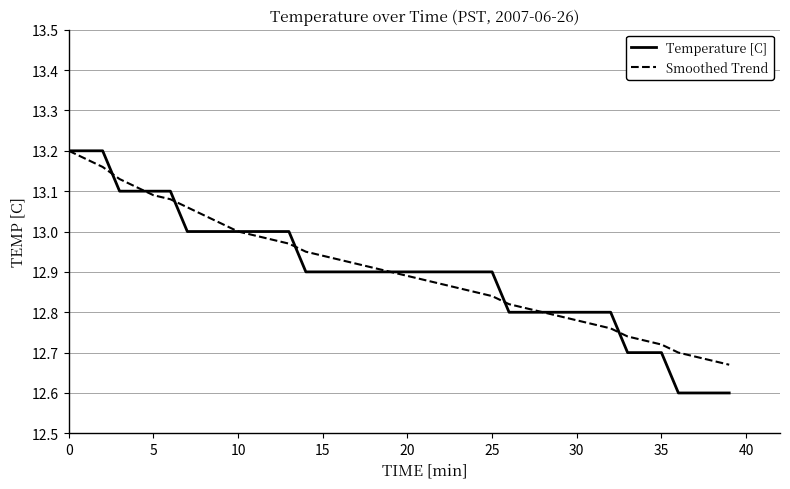

At how many categories does at least one series exceed 12?

40